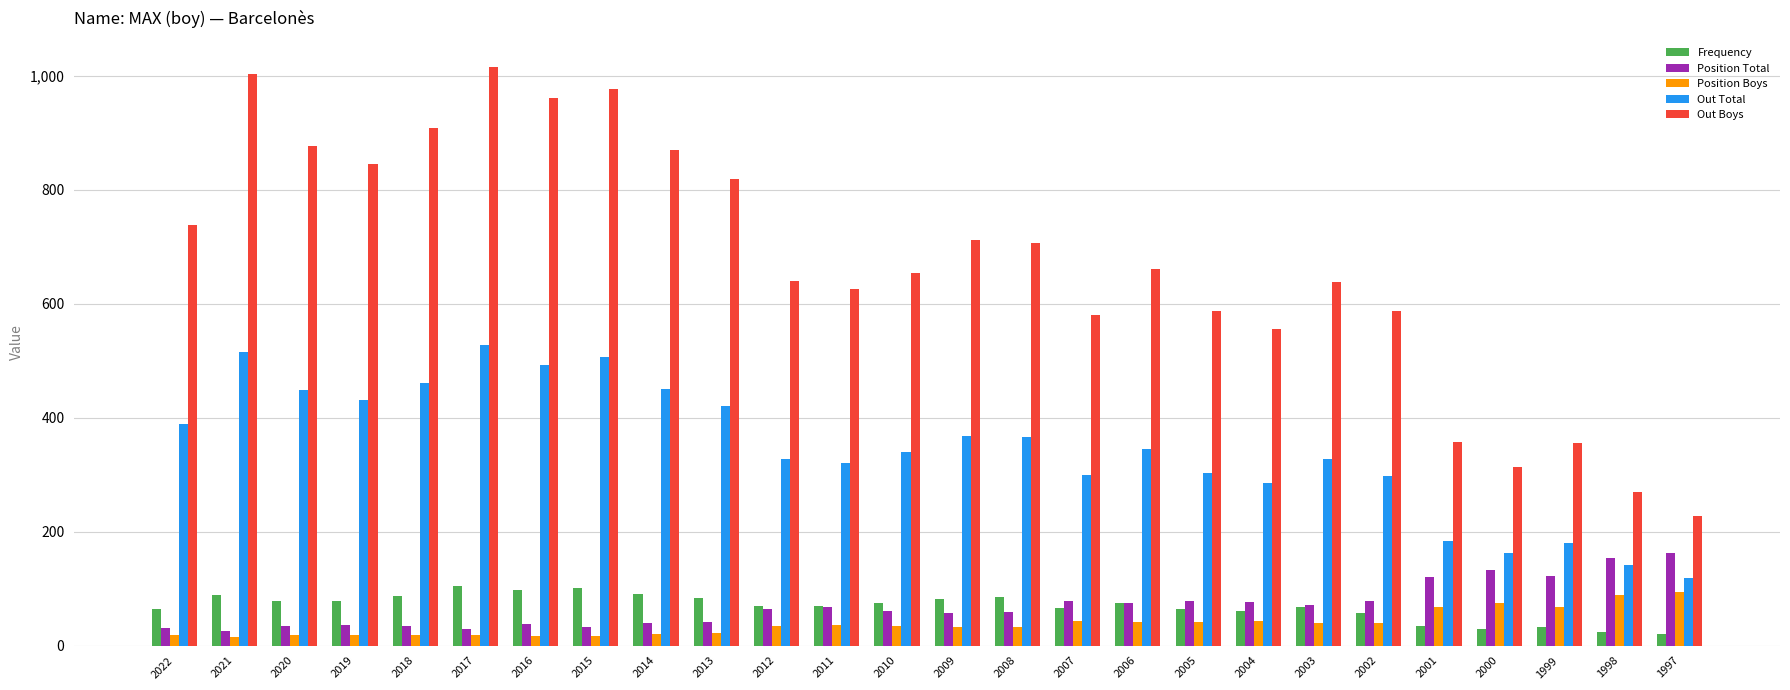

What is the difference between the maximum and minimum values in the Position Boys series?

79